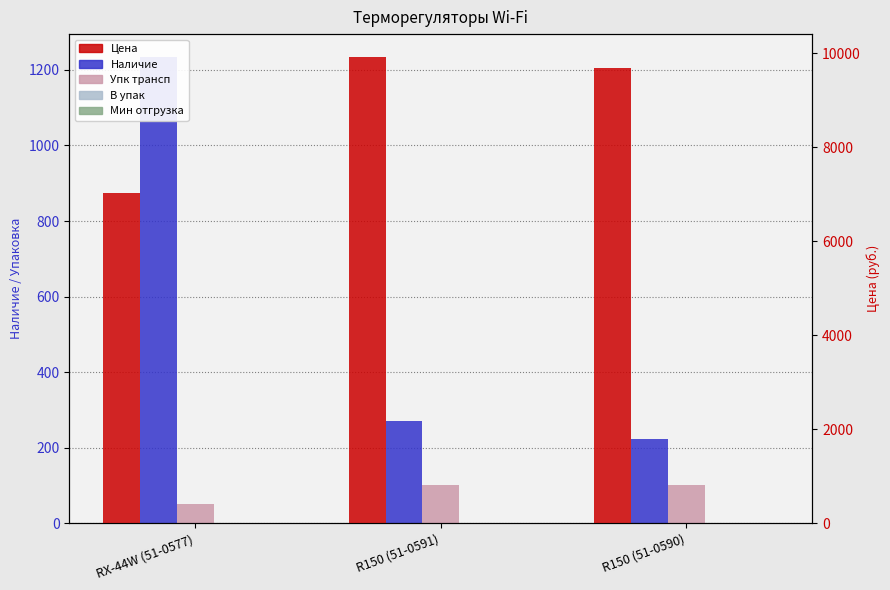

Between R150 (51-0591) and RX-44W (51-0577), which is larger?

RX-44W (51-0577)